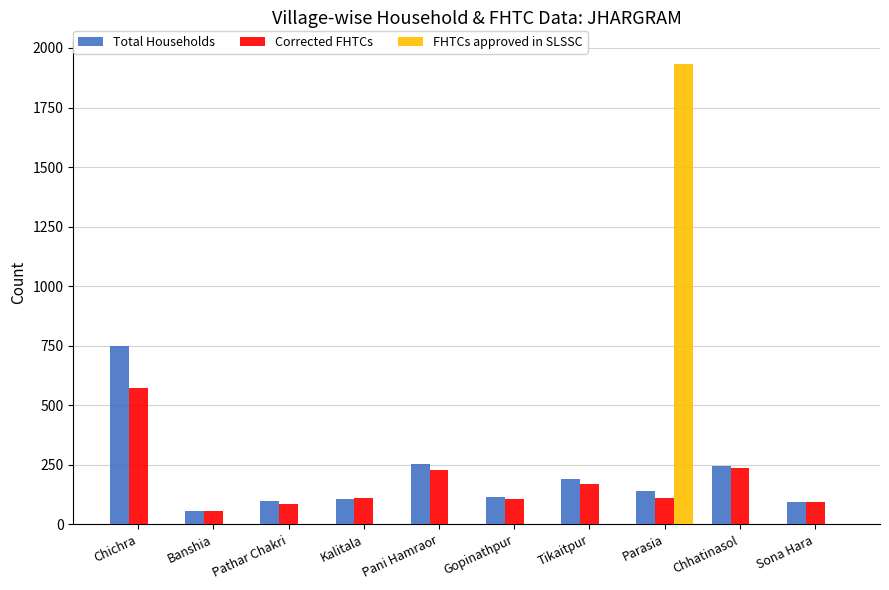

Is it true that Total Households equals 114 at Pani Hamraor?

False